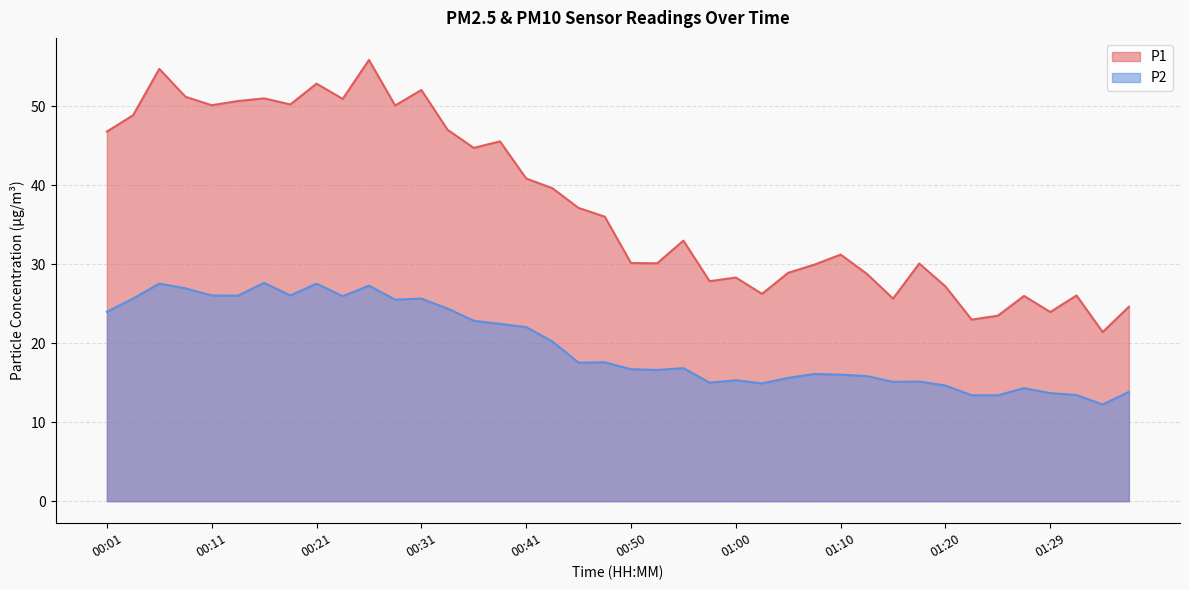

What is the total value across all series at 00:31?

77.7